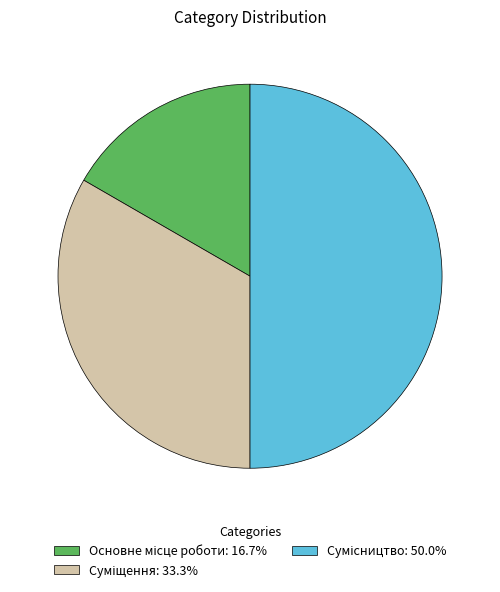

How many segments does this pie chart have?

3